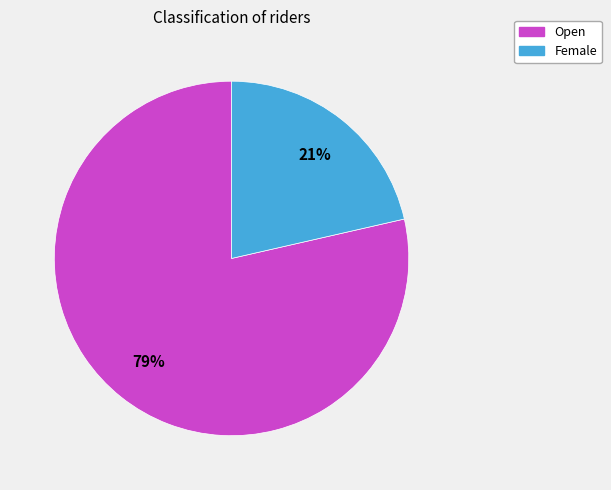

Do Female and Open together represent more than half of the pie?

Yes